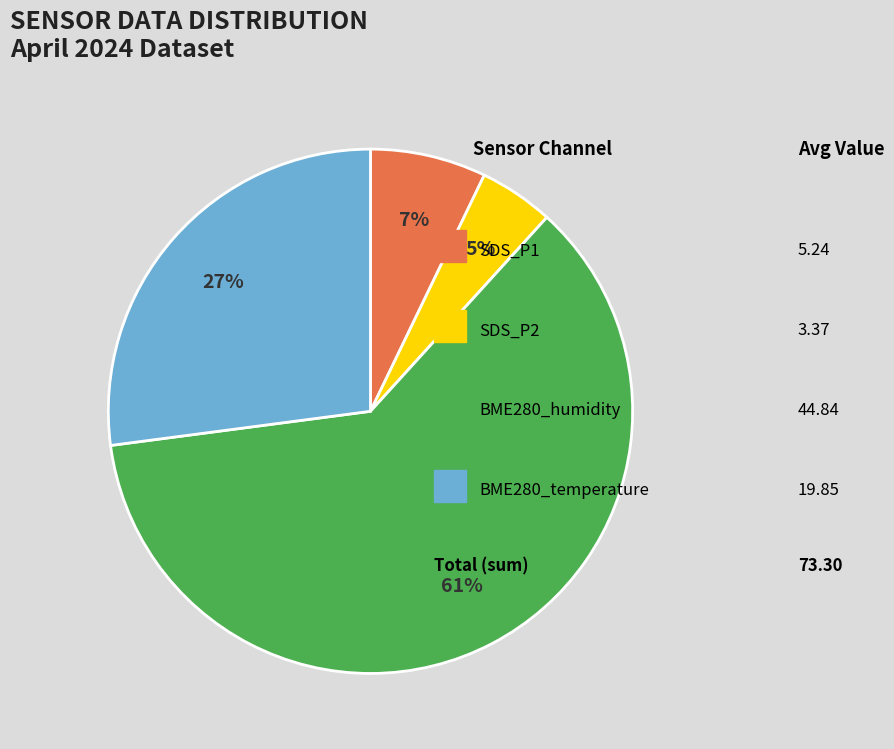

To the nearest percent, what is the average slice percentage?

25%